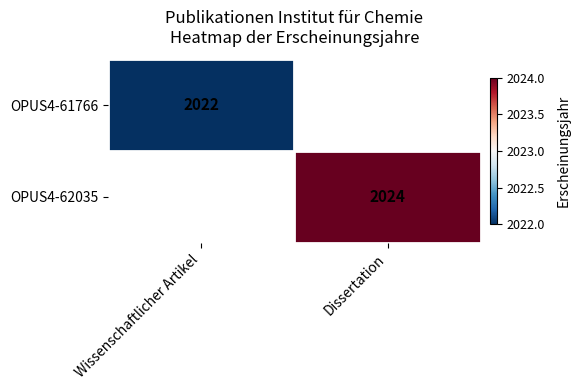

The value of OPUS4-61766 at Wissenschaftlicher Artikel is 1056. True or false?

False